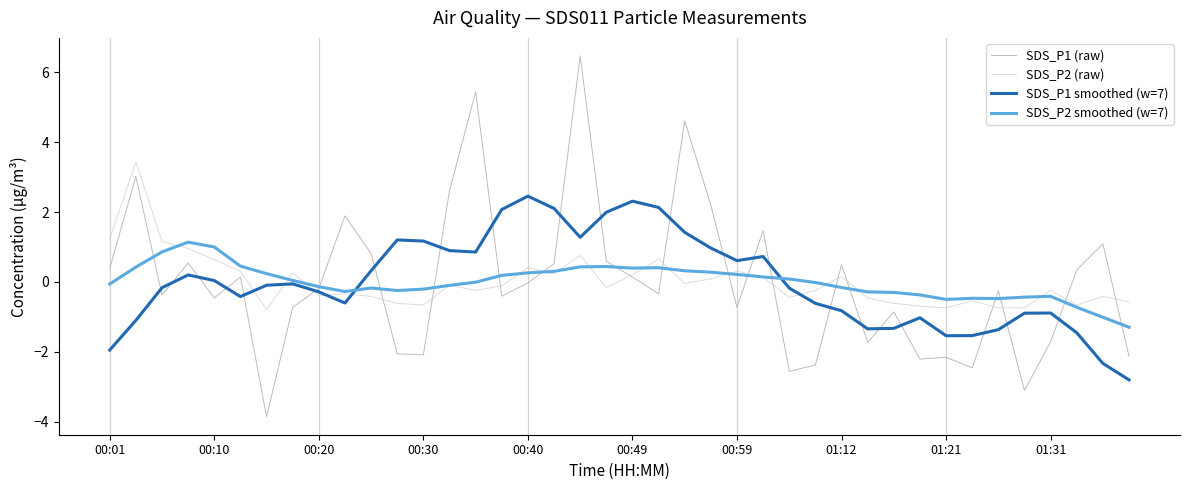

List the series in order of their peak value, lowest first.

SDS_P2 smoothed (w=7), SDS_P1 smoothed (w=7), SDS_P2 (raw), SDS_P1 (raw)